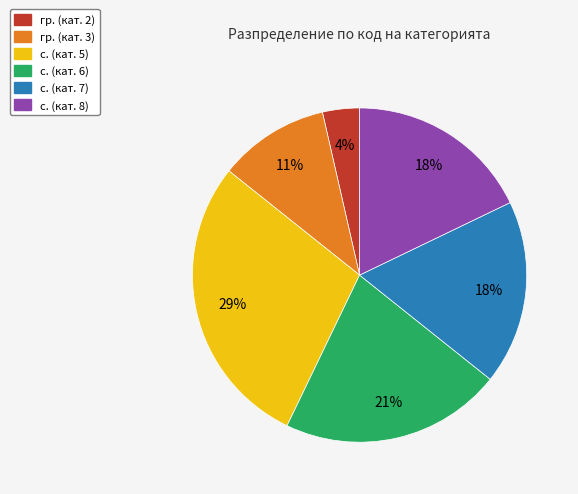

Does any single category account for the majority?

No